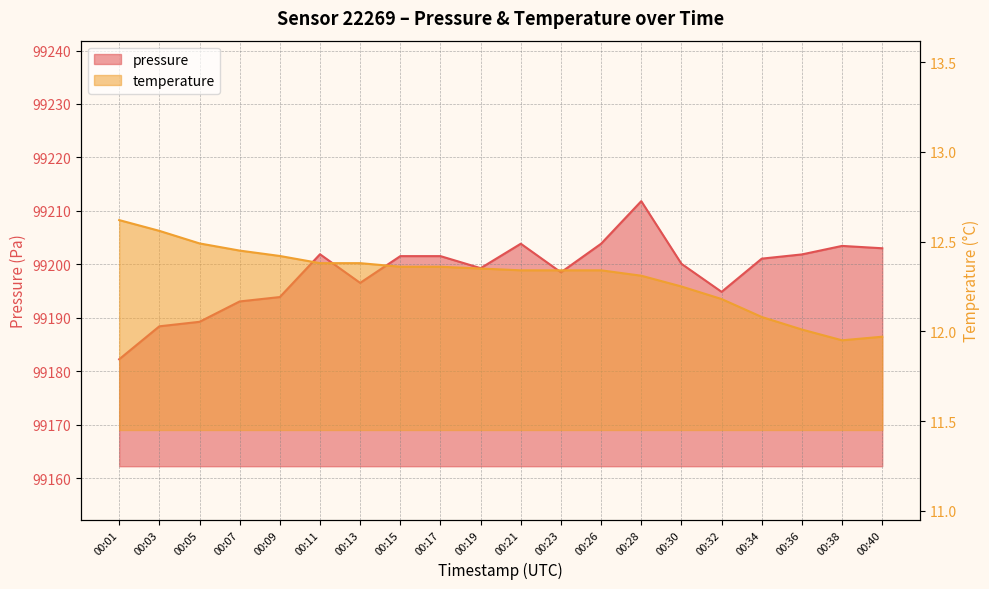

Reading left to right, extract all data points from this chart.

pressure: 99182.3	99188.4	99189.3	99193.1	99193.9	99201.9	99196.6	99201.6	99201.6	99199.3	99203.9	99198.5	99203.9	99211.8	99200.1	99194.9	99201.1	99201.9	99203.5	99203.0
temperature: 12.6	12.6	12.5	12.4	12.4	12.4	12.4	12.4	12.4	12.3	12.3	12.3	12.3	12.3	12.2	12.2	12.1	12.0	11.9	12.0